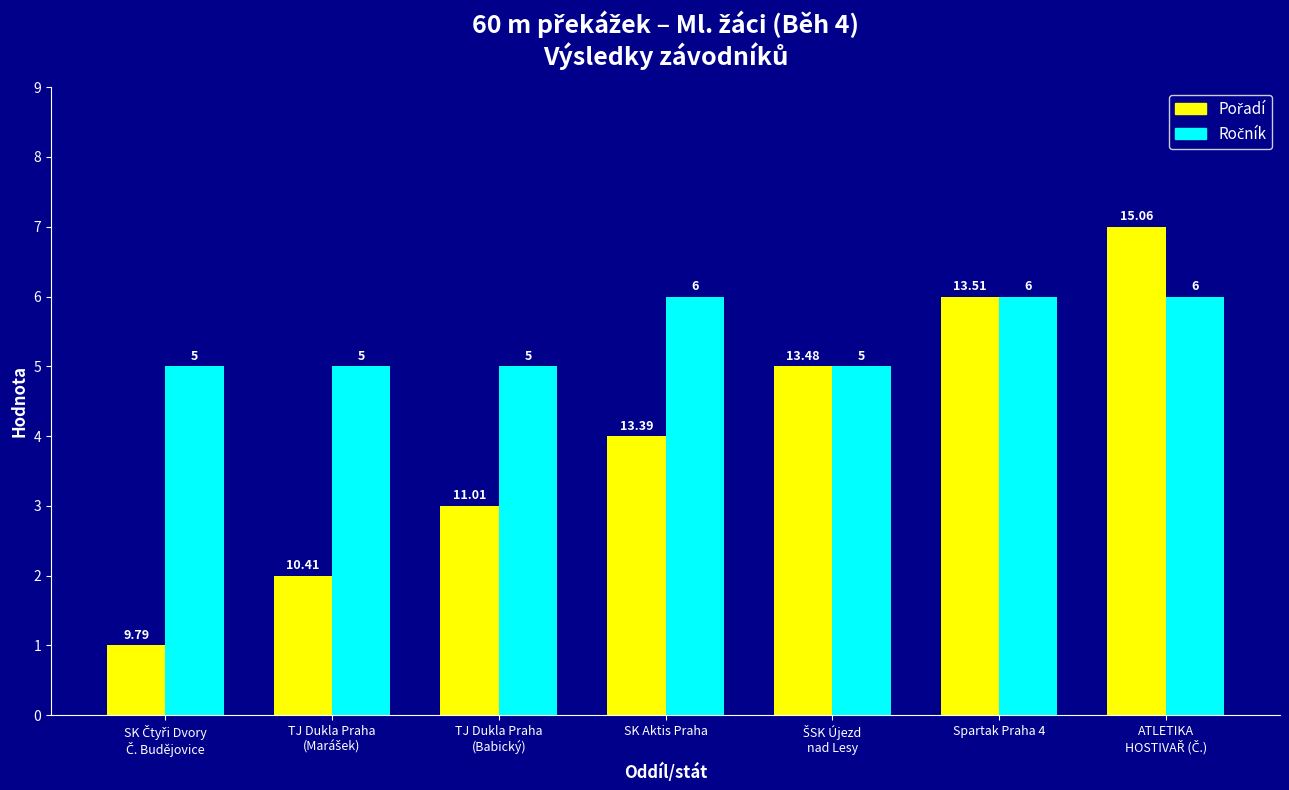

At how many categories does at least one series exceed 3?

7